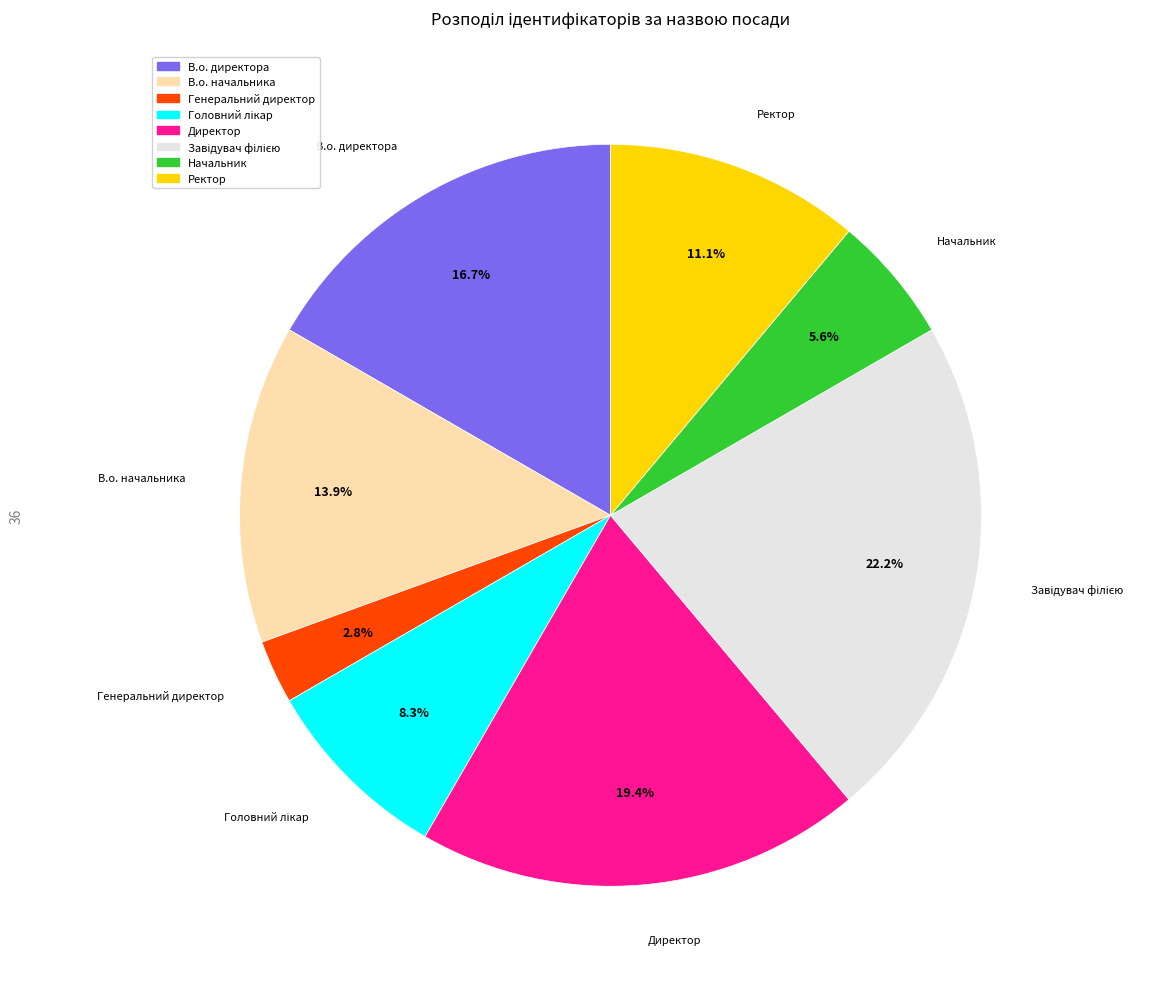

True or false: В.о. директора accounts for 22% of the total.

False